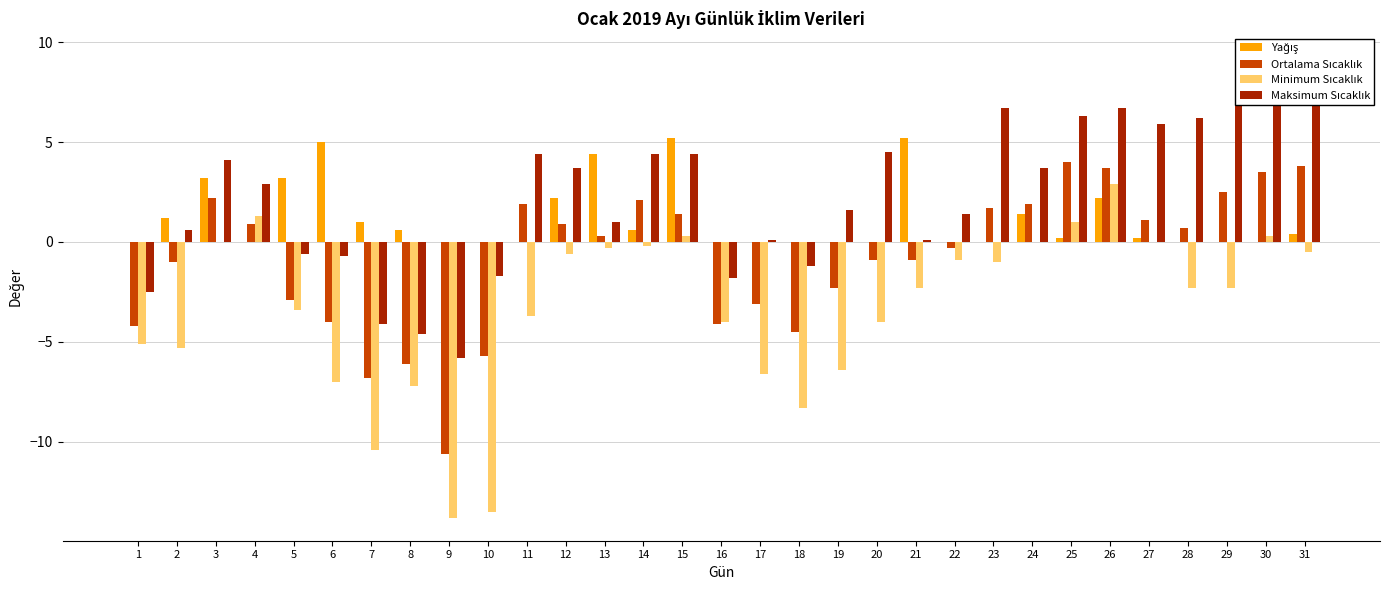

What is the maximum value shown in the chart?

9.3